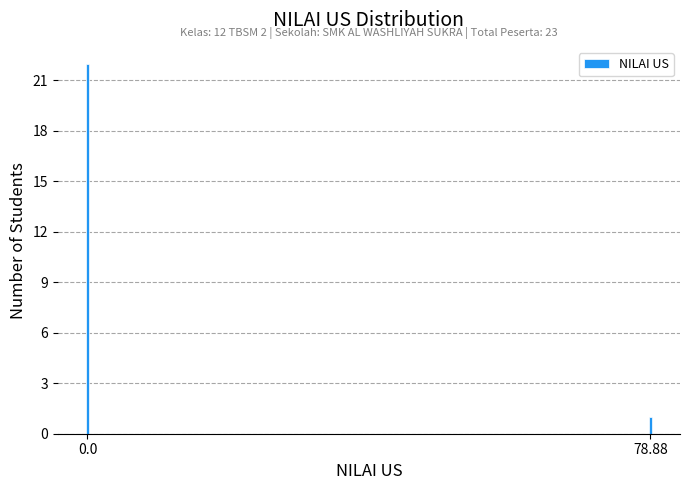

Reading right to left, what are all the values shown in this chart?

1	22